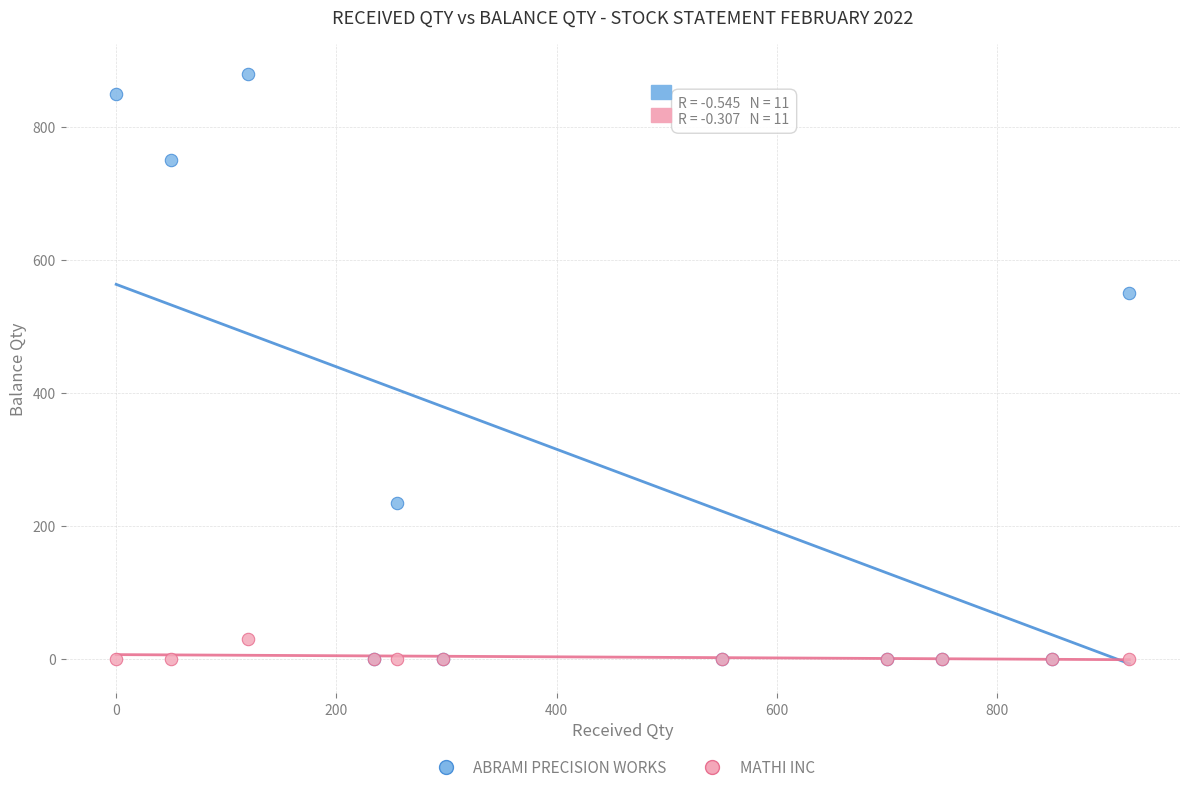

Which series has the largest Y range (max minus min)?

ABRAMI PRECISION WORKS